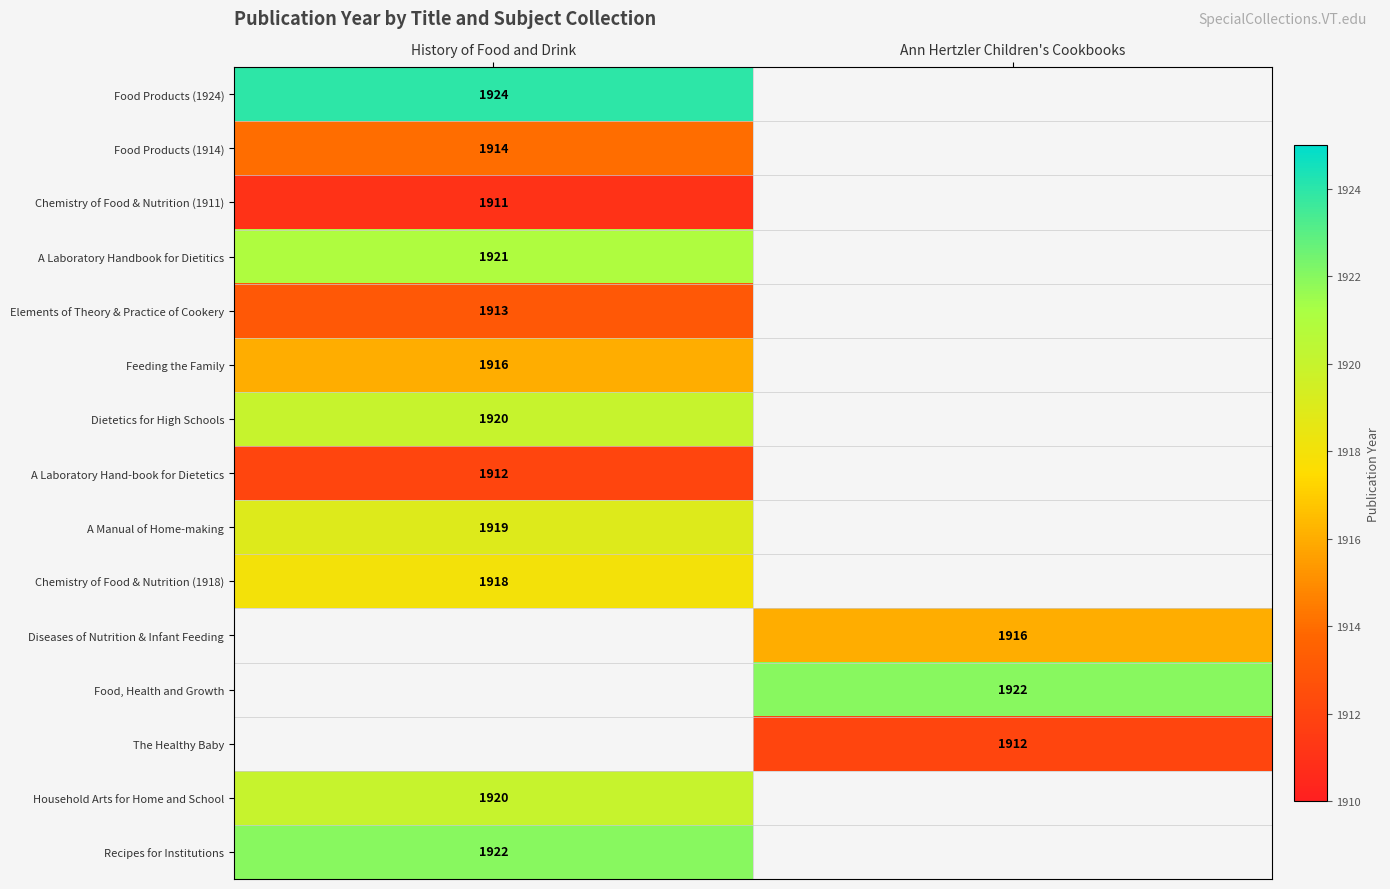

How many distinct data groups are displayed?

15